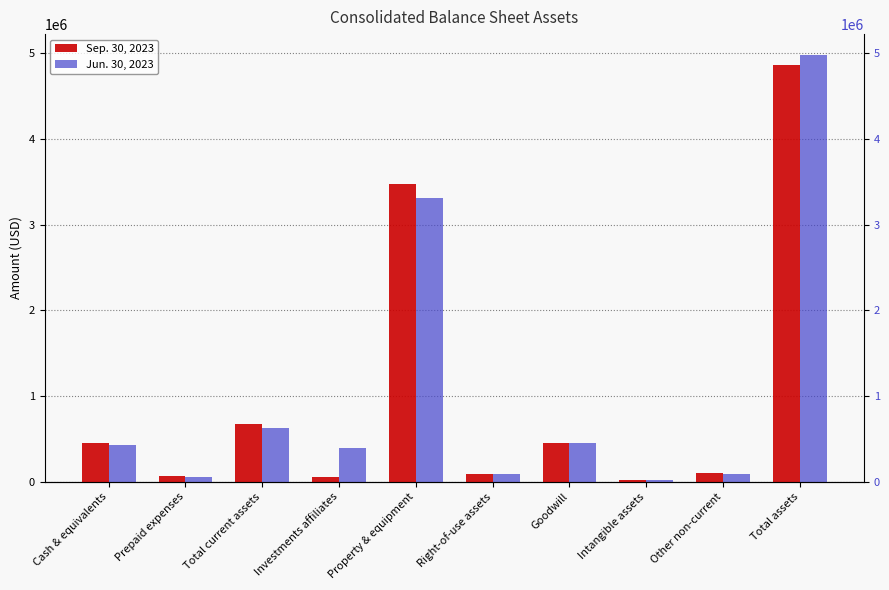

What is the average value of the Sep. 30, 2023 series?

1024730